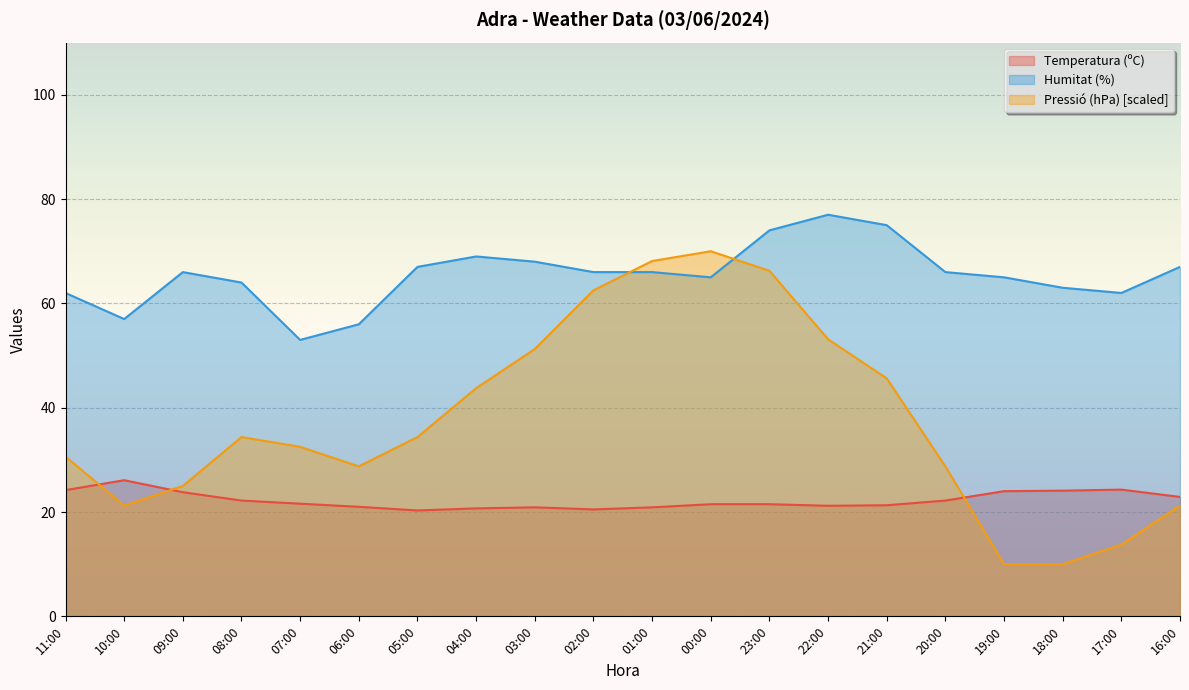

Which series has the widest spread of values?

Pressió (hPa) [scaled]